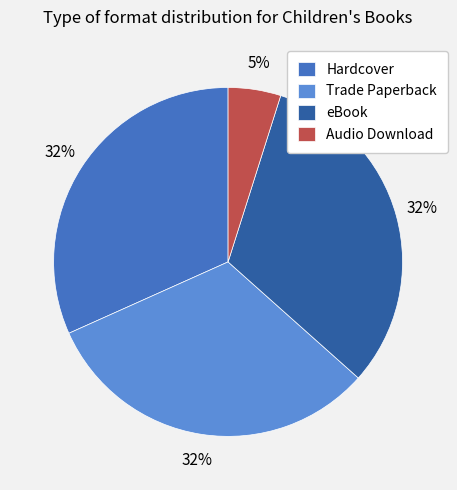

What is the ratio of the value at Audio Download to the value at Trade Paperback?

0.2